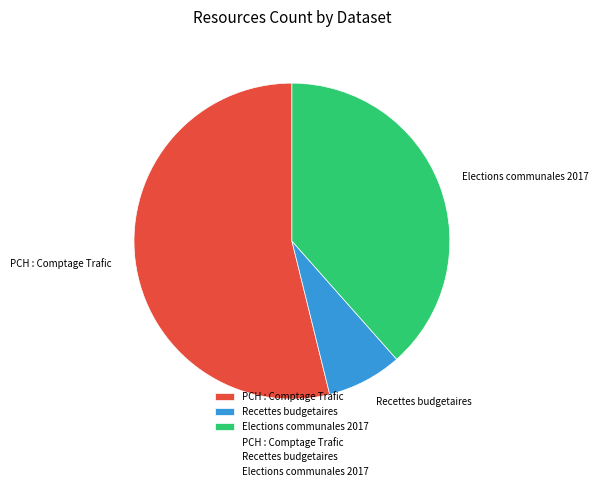

Which has a higher value, Recettes budgetaires or Elections communales 2017?

Elections communales 2017